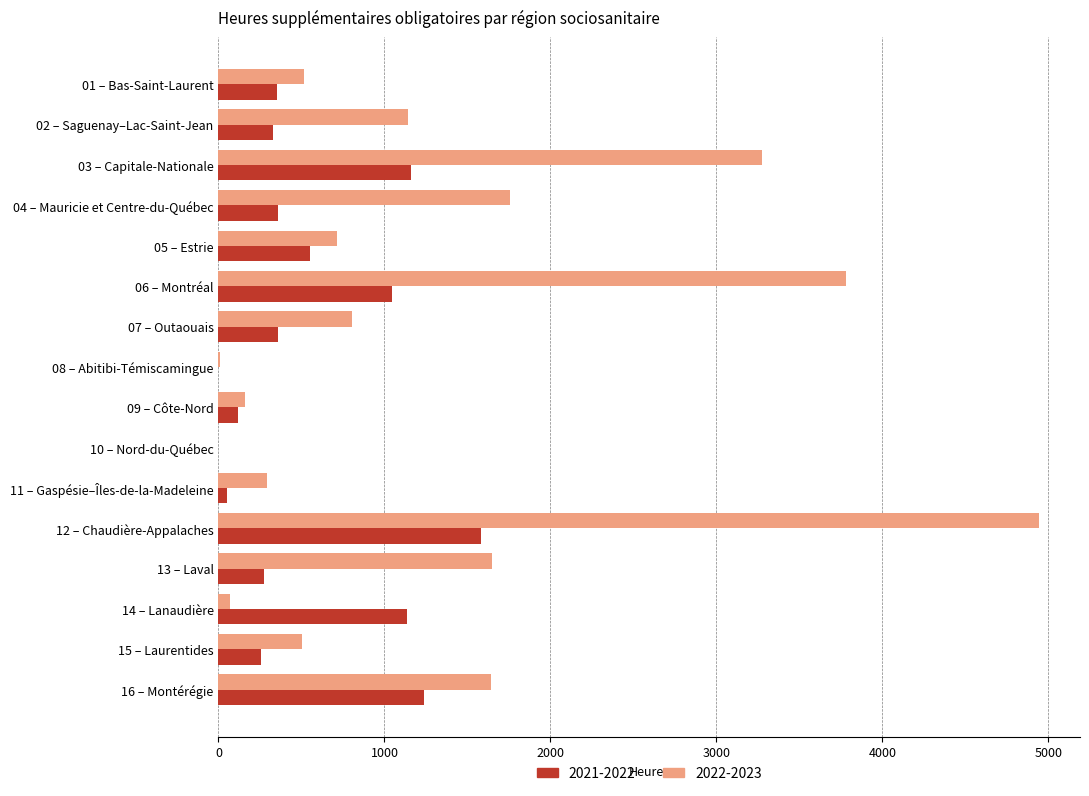

How many series are shown in this chart?

2